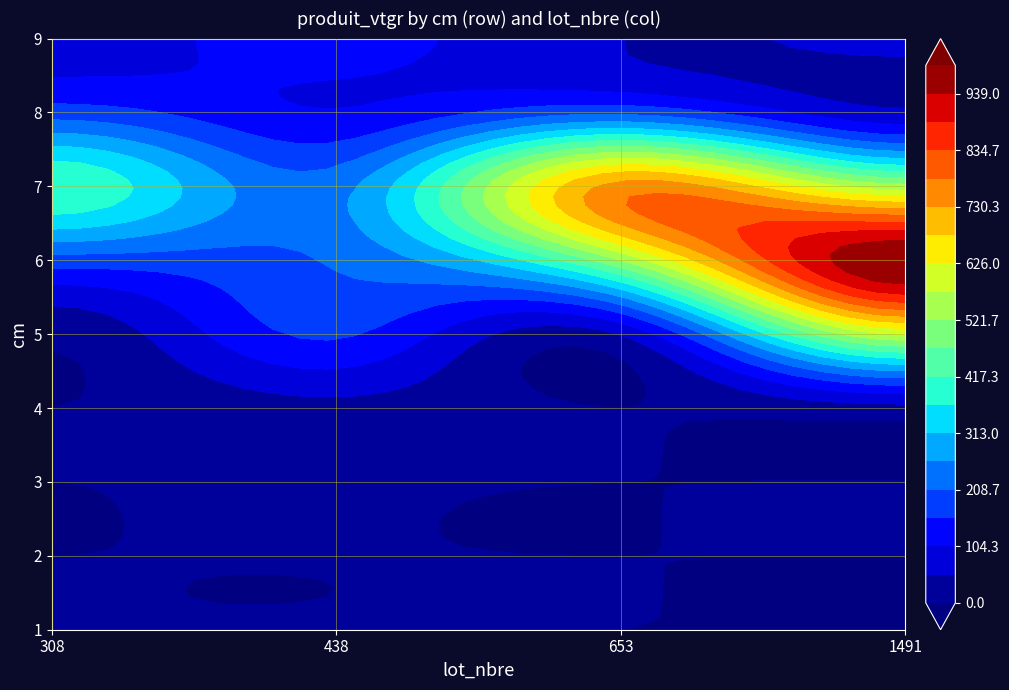

Which series has the widest spread of values?

6